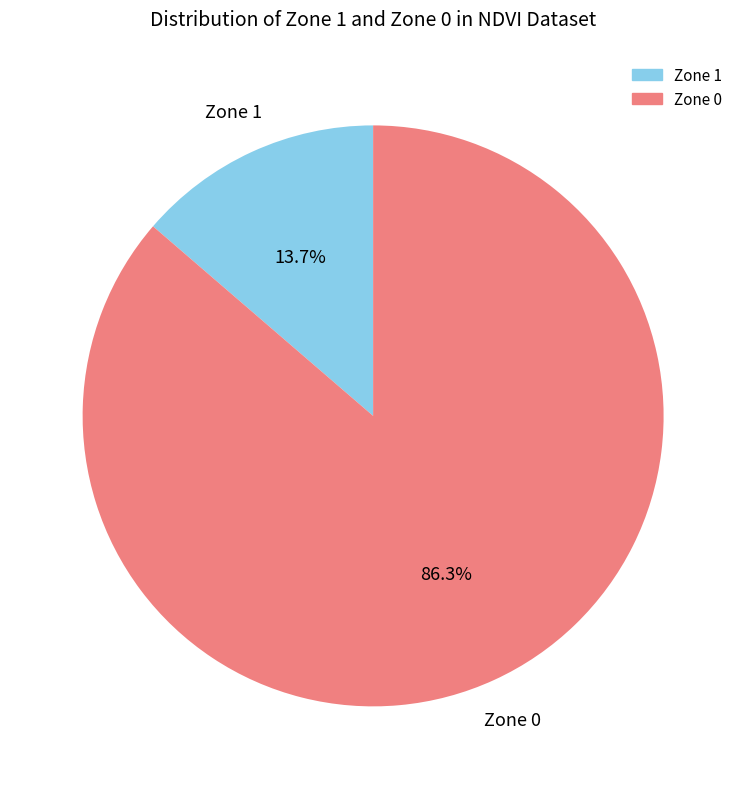

How many slices are in this pie chart?

2